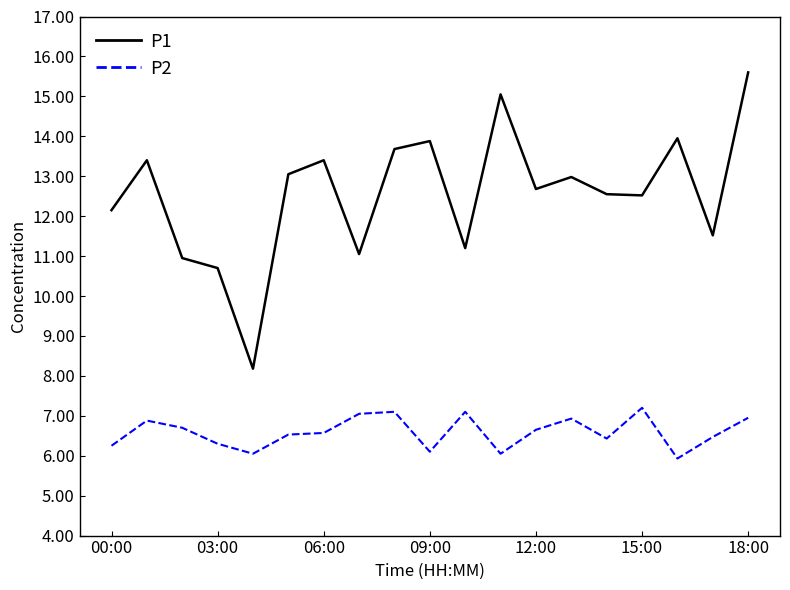

What is the difference between the maximum and minimum values in the P1 series?

7.4